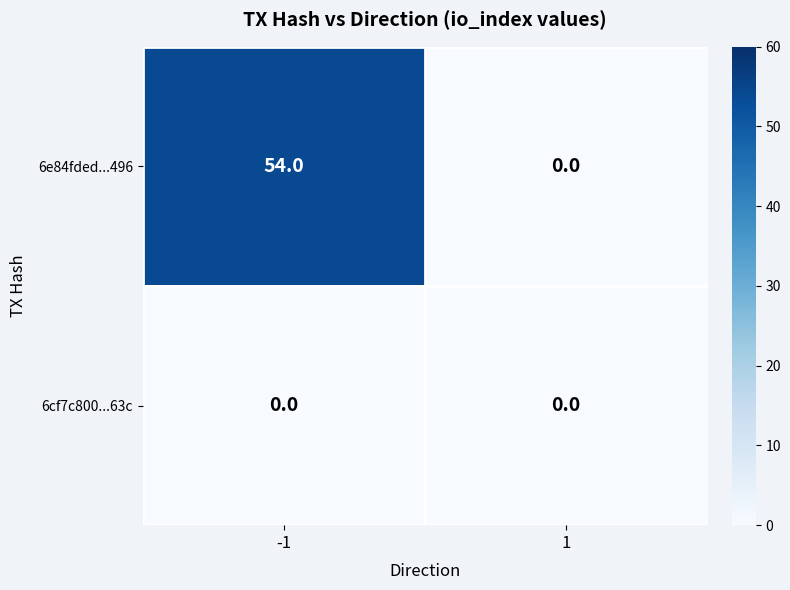

The value of 6e84fded...496 at -1 is 54. True or false?

True